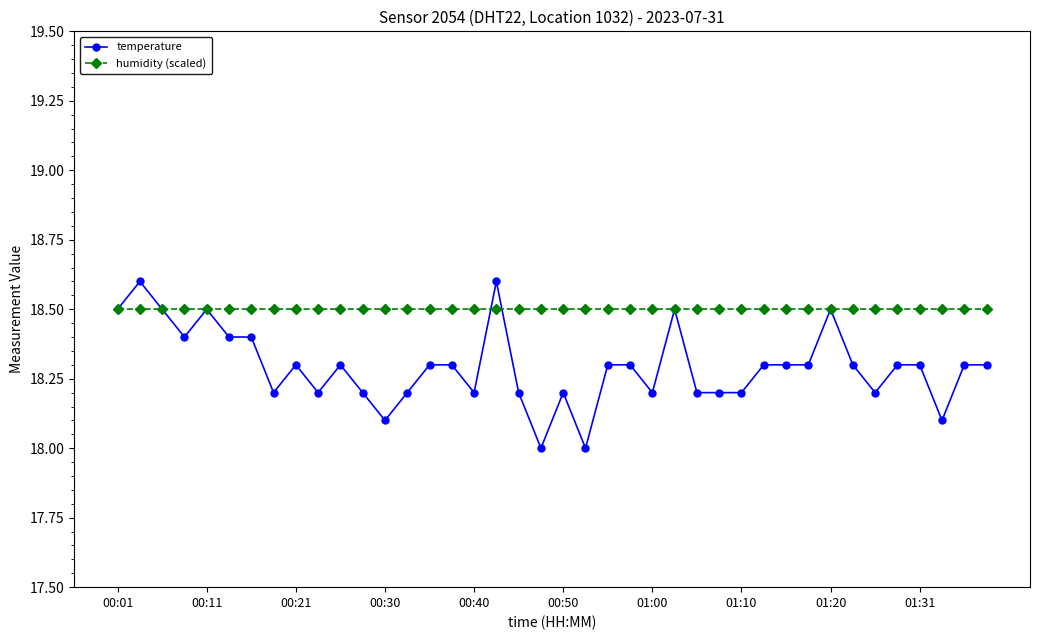

What is the value of the temperature point at the 24th from the left?

18.3